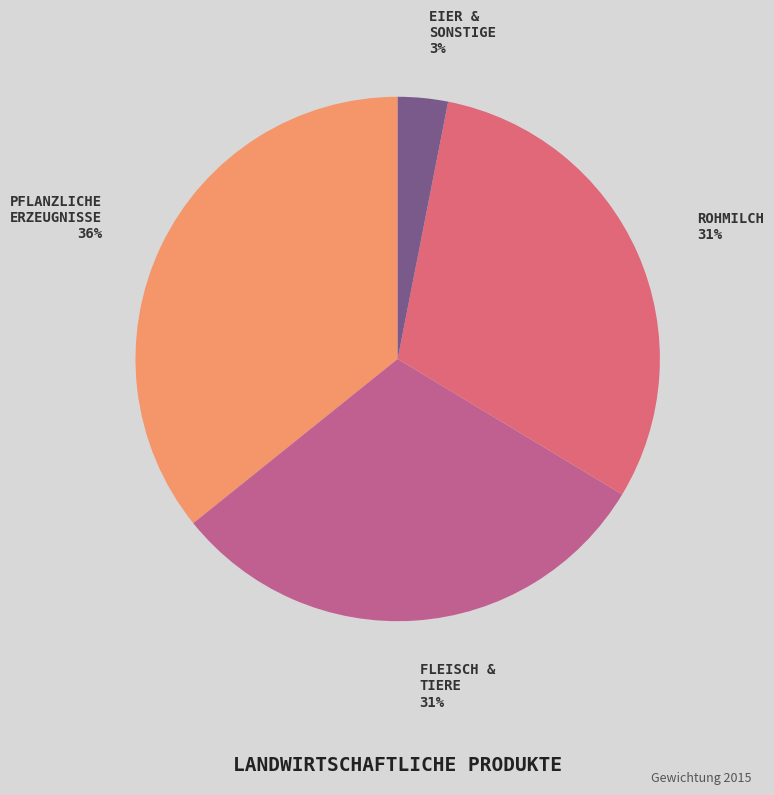

Between PFLANZLICHE ERZEUGNISSE and FLEISCH & TIERE, which is larger?

PFLANZLICHE ERZEUGNISSE